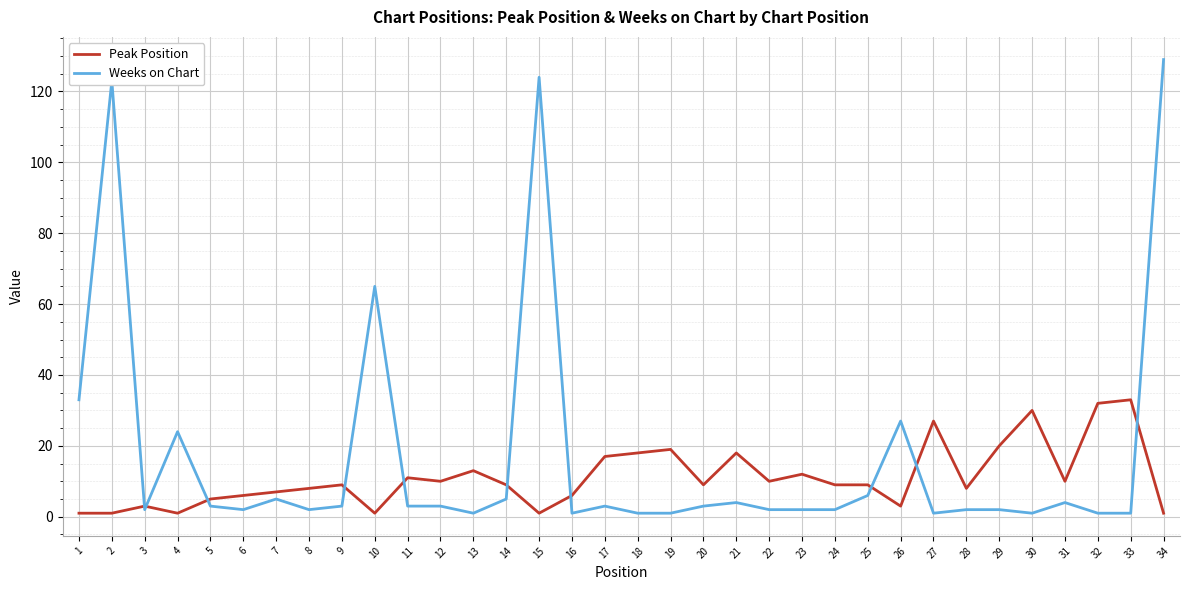

True or false: Peak Position has a value of 36 at 27.

False